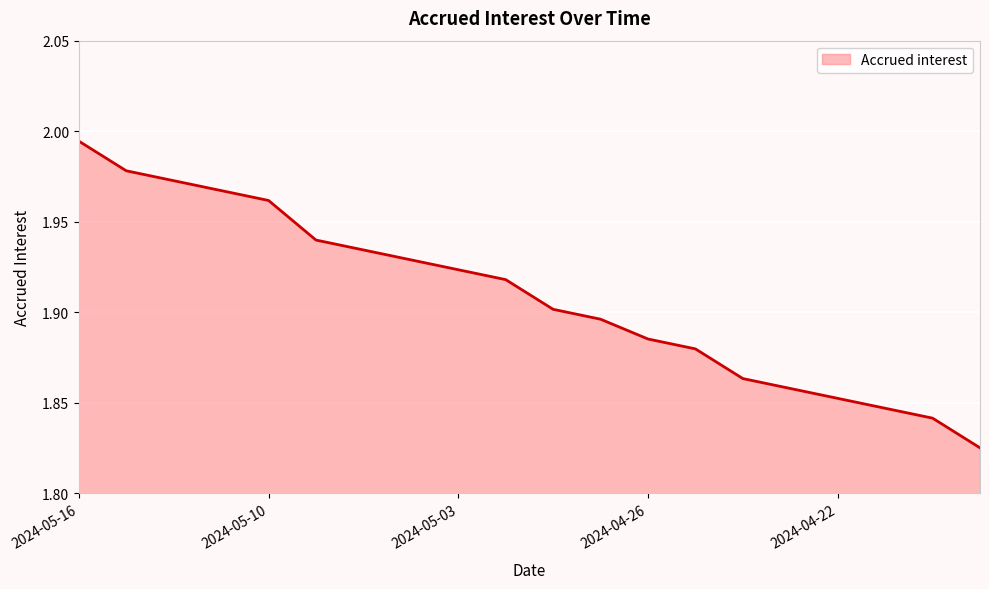

How many series are shown in this chart?

1